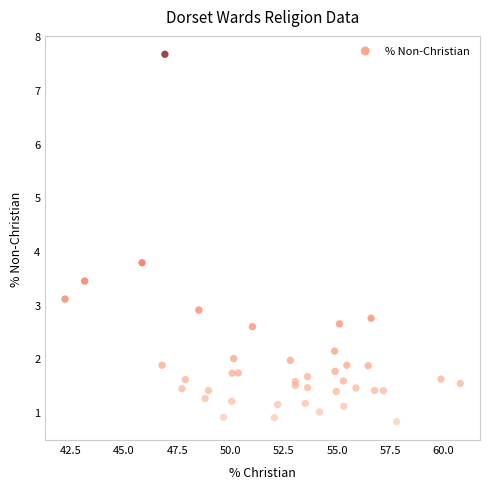

What Y value in the scatter plot is closest to 4?

3.8